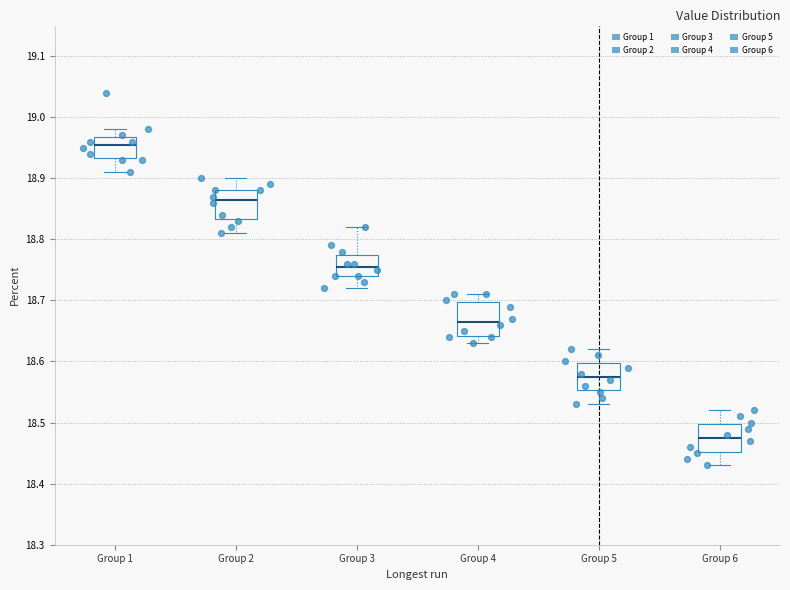

Where is the upper edge of the box for Group 5 on the y-axis? The values are not printed on the chart, so give them approximately, as read against the axis.

18.60